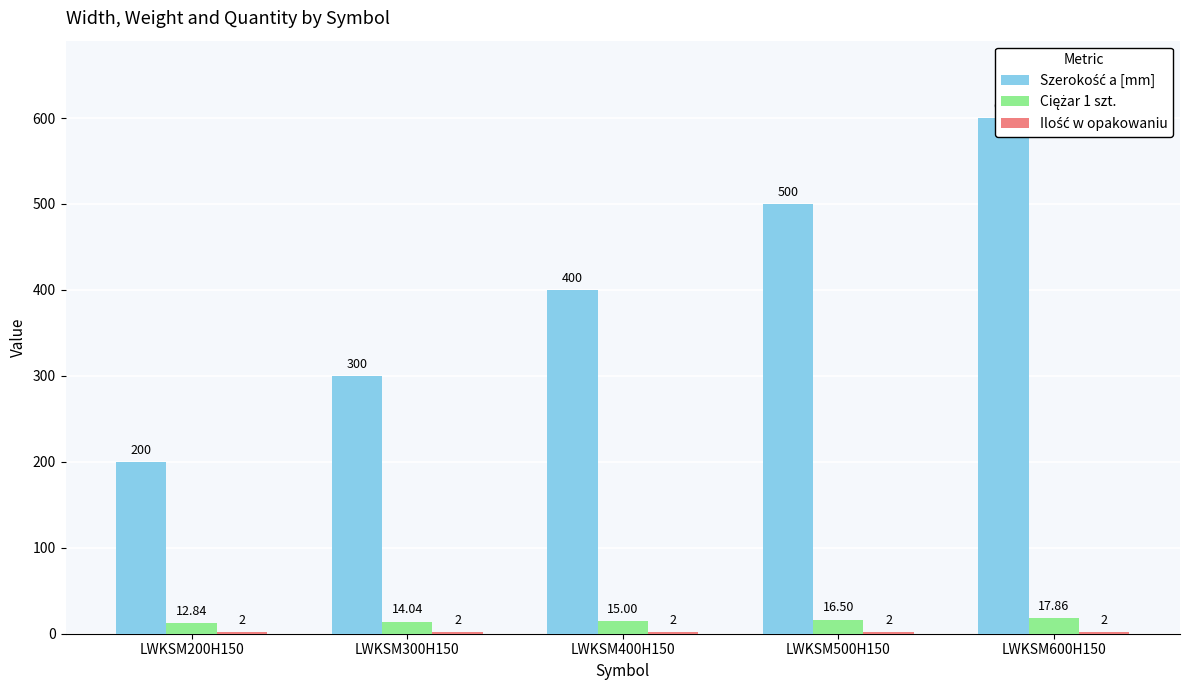

What is the difference between the maximum and minimum values in the Ciężar 1 szt. series?

5.0